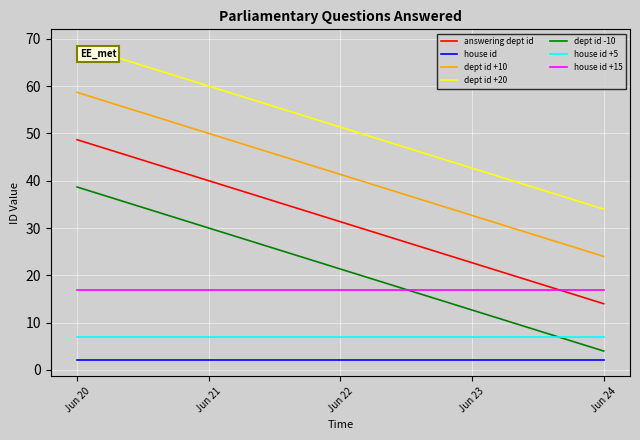

Between 3 and 7, which series saw the biggest shift?

answering dept id